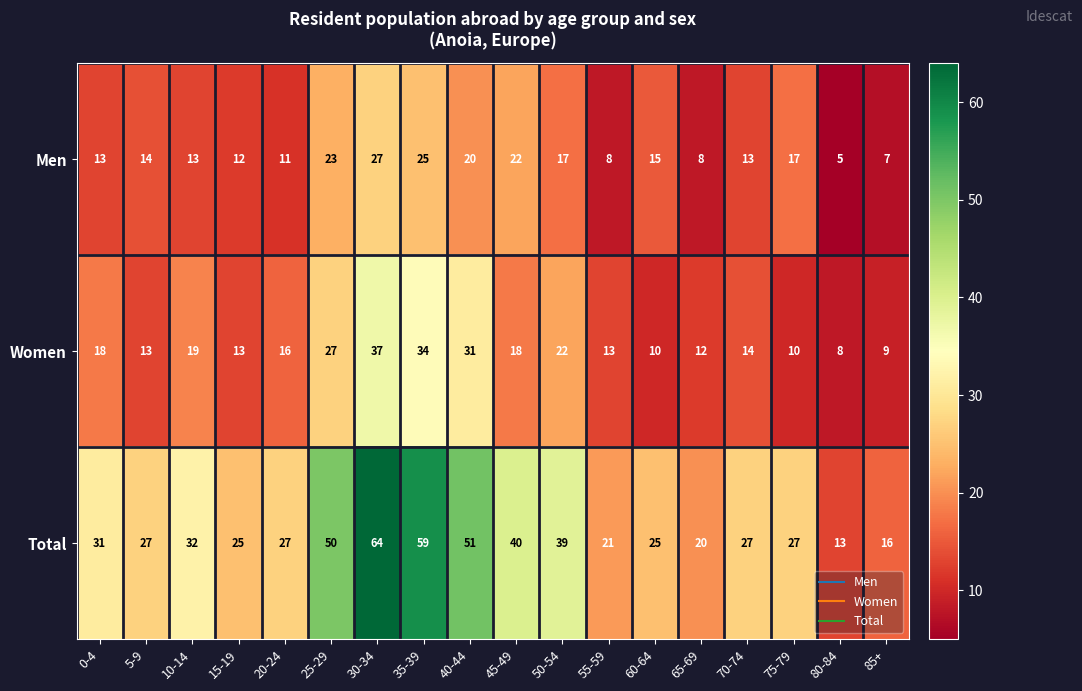

What is the difference between the maximum and minimum values in the Total series?

51